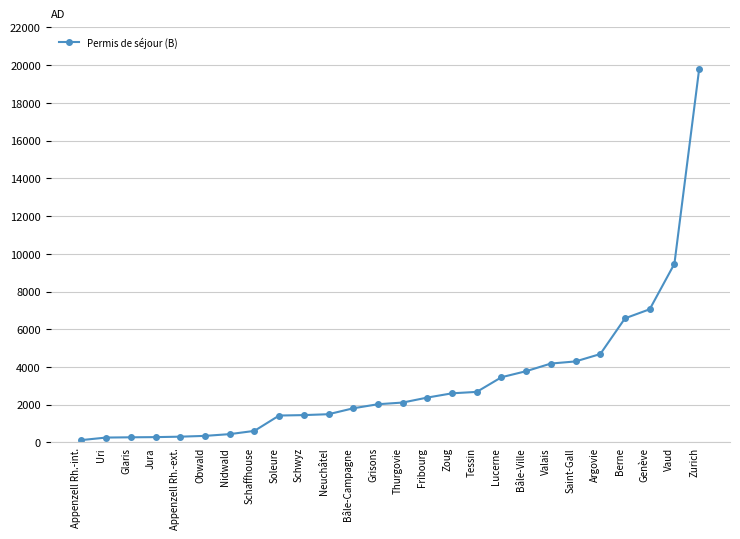

Which category has the highest value across all series?

Zurich